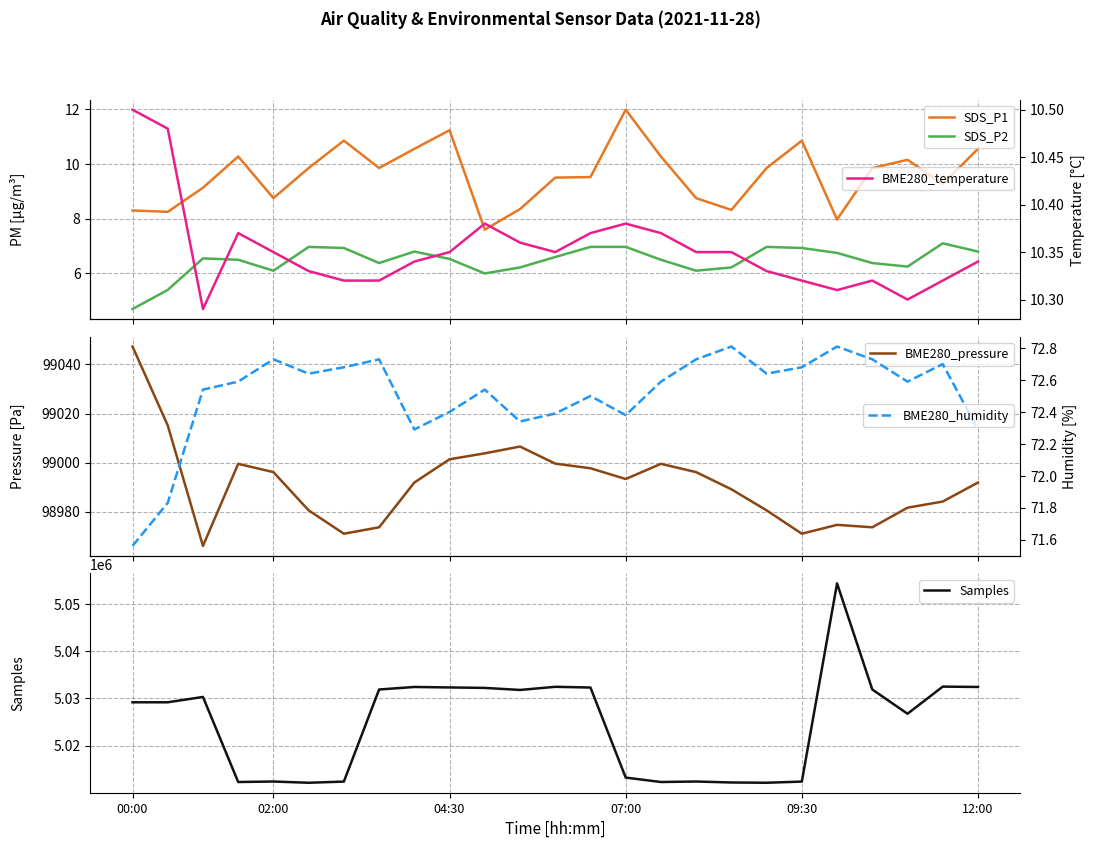

What is the total value across all series at 21?

5130965.9